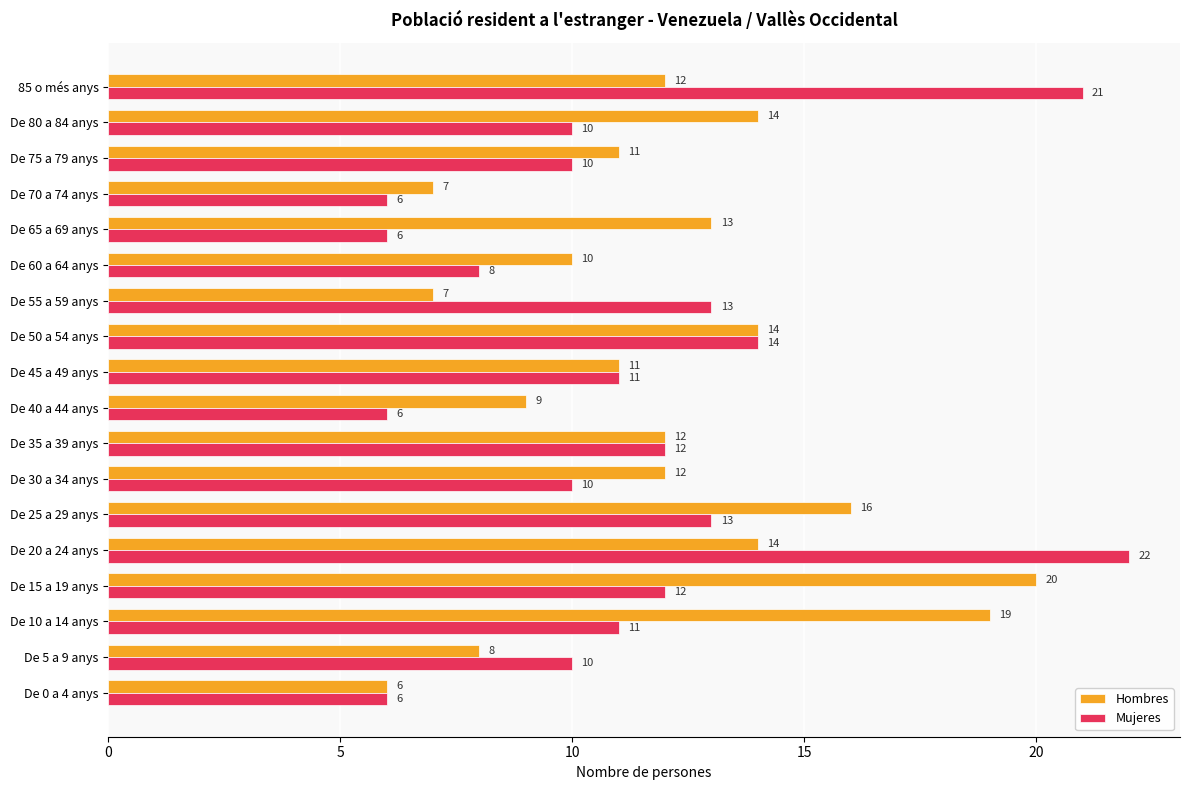

What is the sum of the Mujeres values at De 80 a 84 anys and De 5 a 9 anys?

20